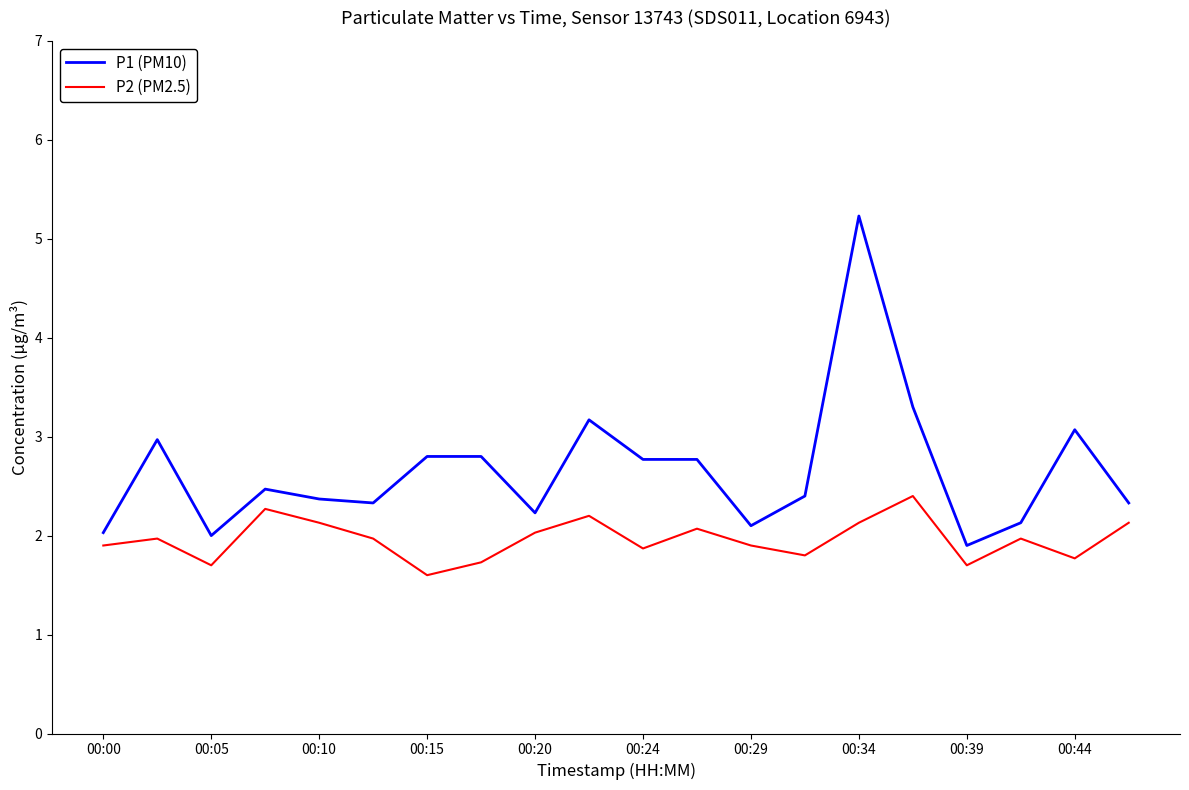

What is the average value of the P1 (PM10) series?

2.7